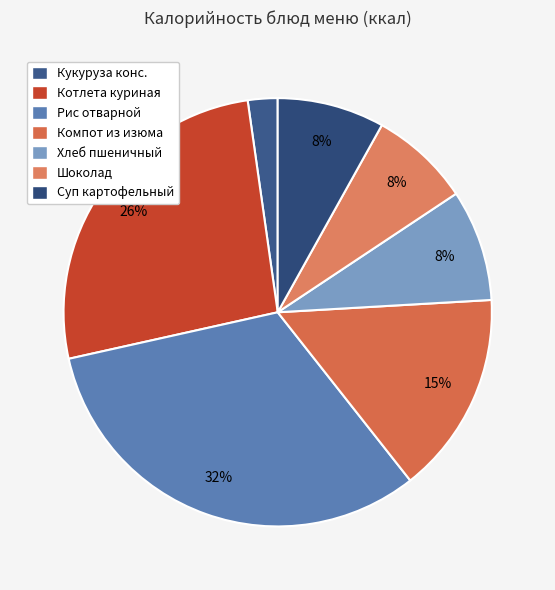

Count the number of slices in the pie.

7